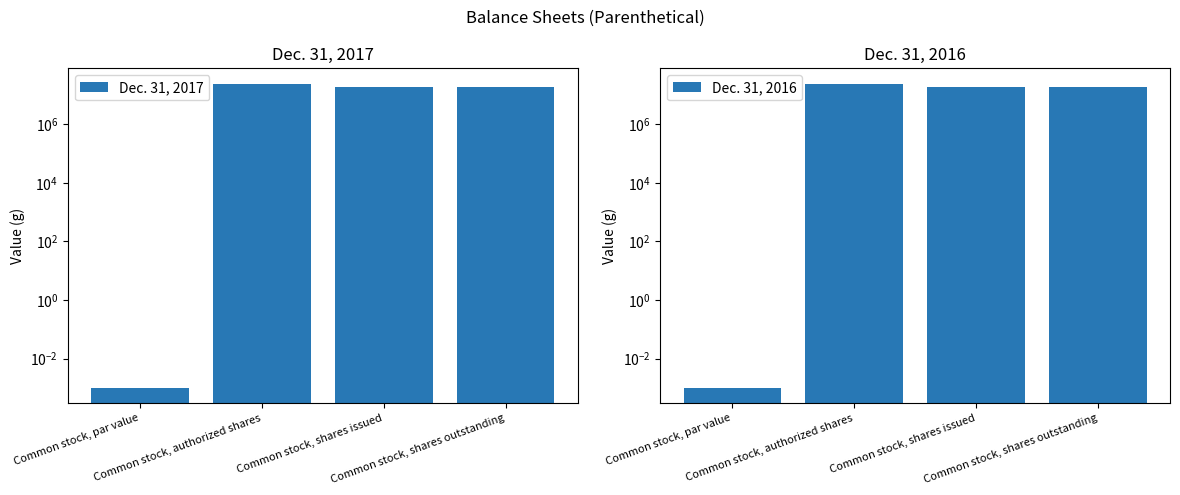

What is the difference between the maximum and minimum values in the Dec. 31, 2017 series?

25000000.0